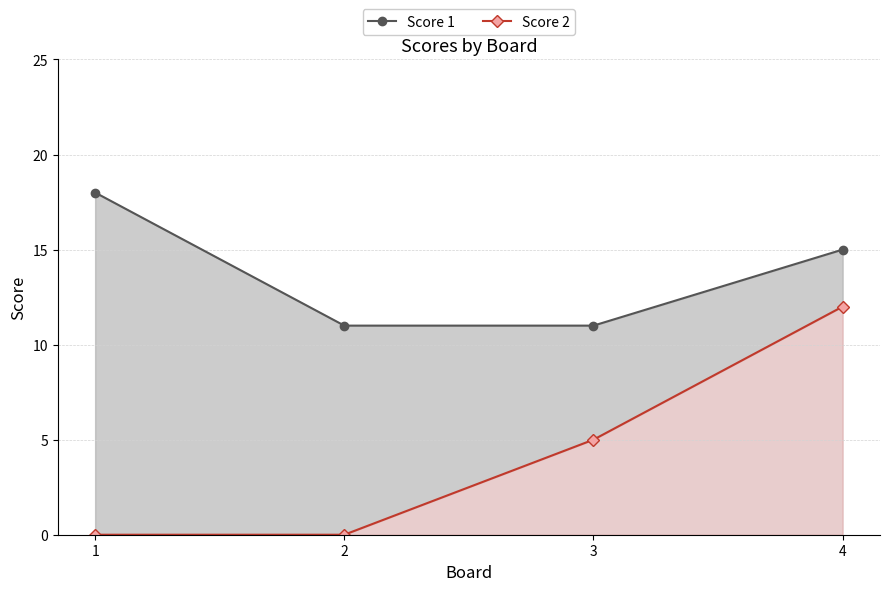

What is the average value of the Score 1 series?

14